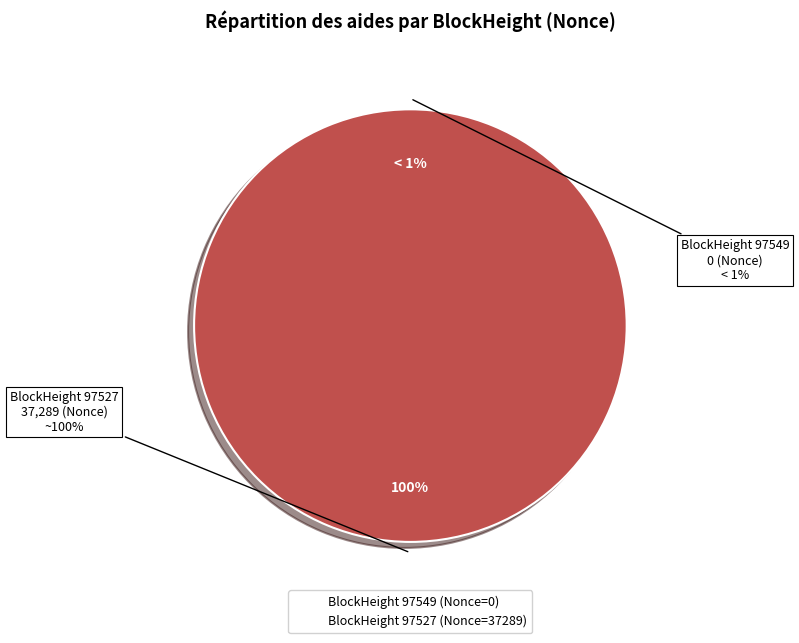

Which category has the smallest portion of the pie?

97549